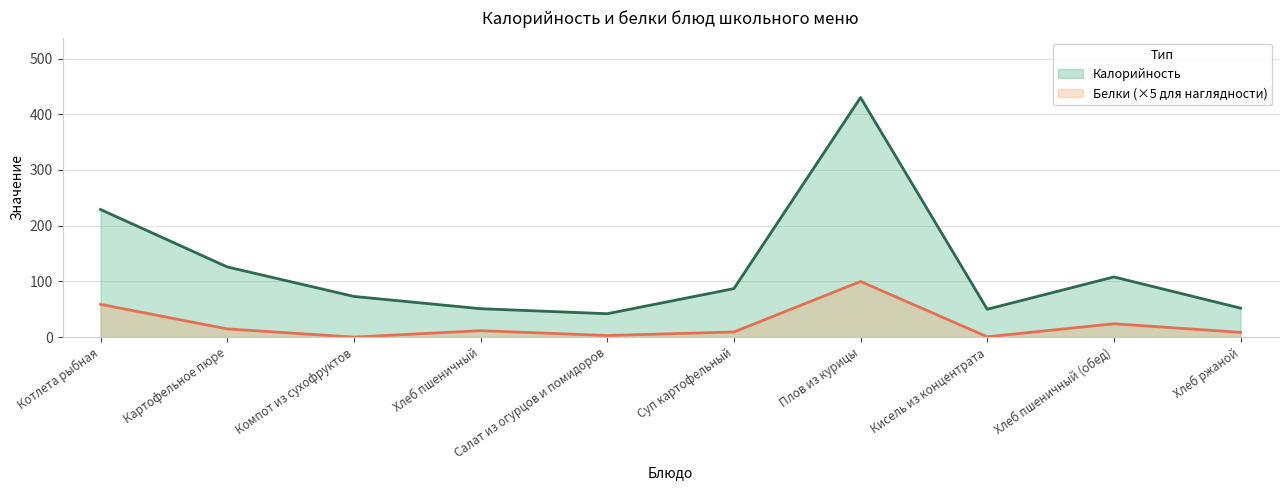

How many series are shown in this chart?

2